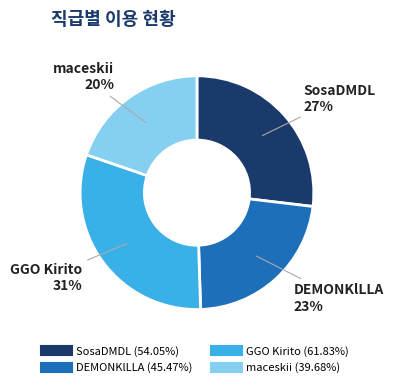

Combined, do GGO Kirito and SosaDMDL account for over 50%?

Yes